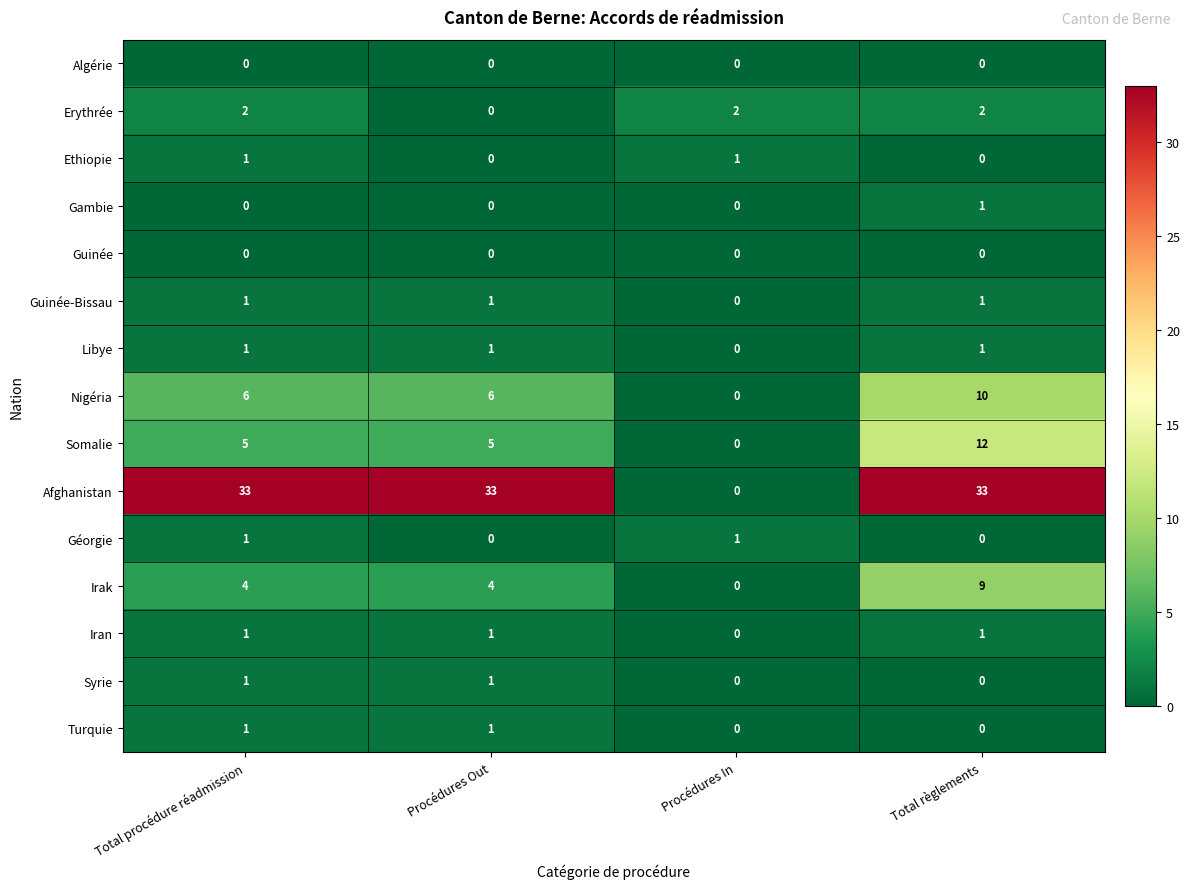

What is the greatest value displayed?

33